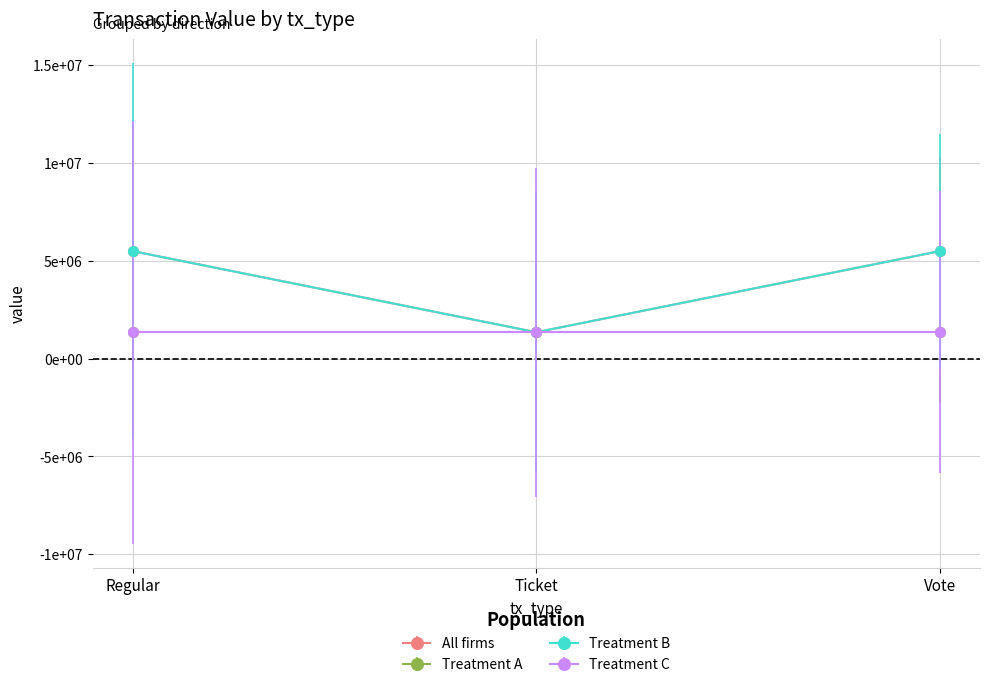

Does the chart have visible grid lines?

Yes